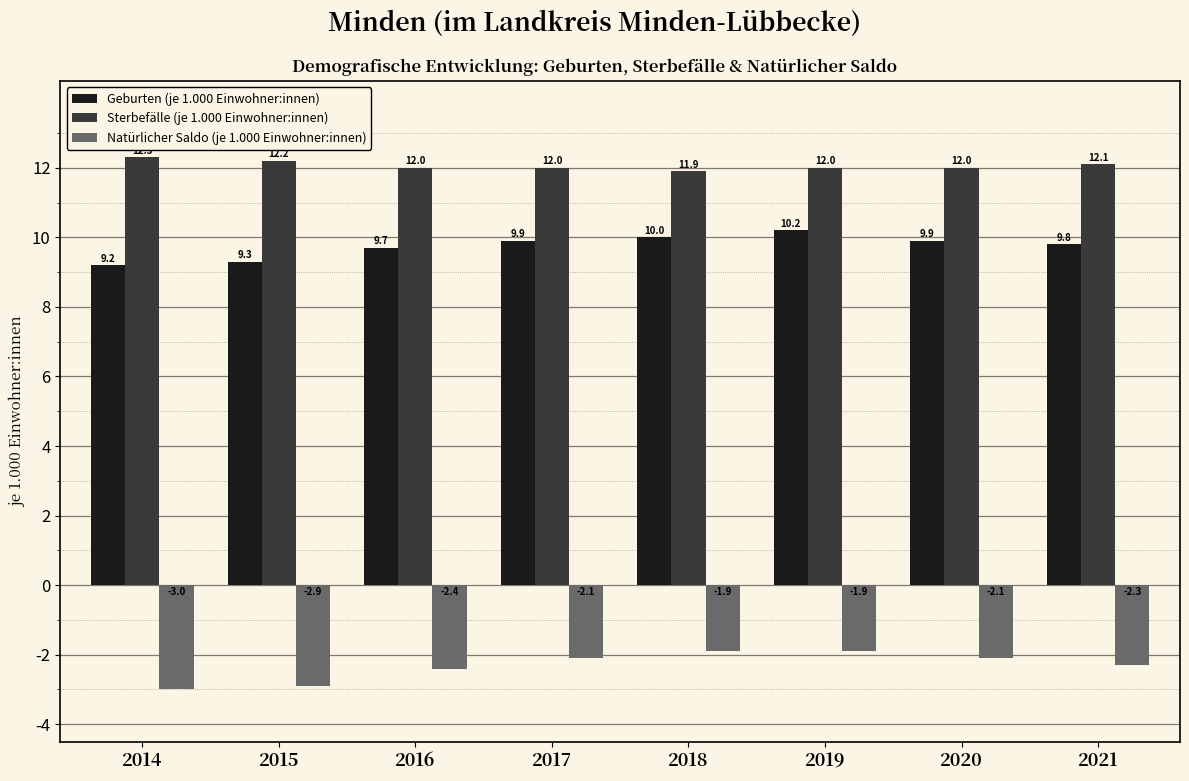

List the series in order of their overall mean, lowest first.

Natürlicher Saldo (je 1.000 Einwohner:innen), Geburten (je 1.000 Einwohner:innen), Sterbefälle (je 1.000 Einwohner:innen)